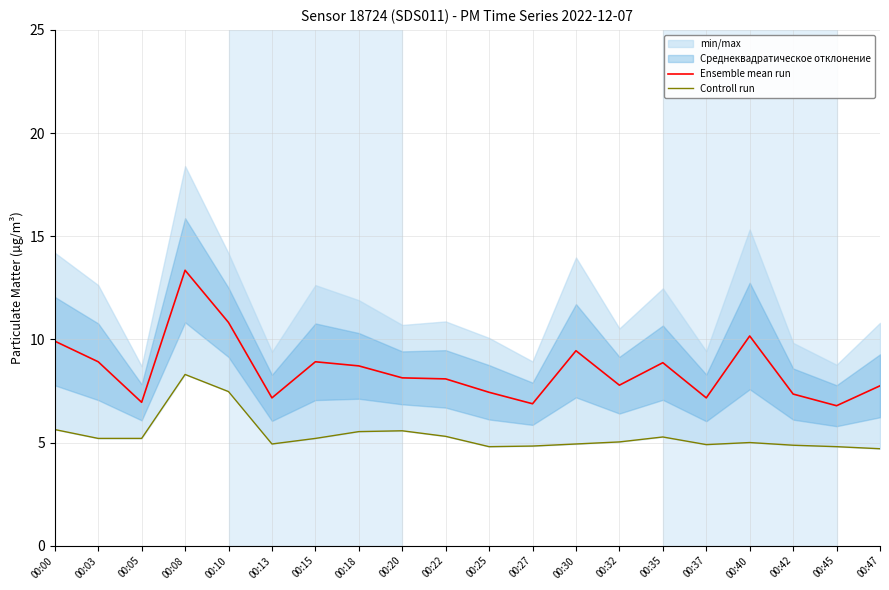

True or false: Controll run has a value of 7.5 at 00:10.

True